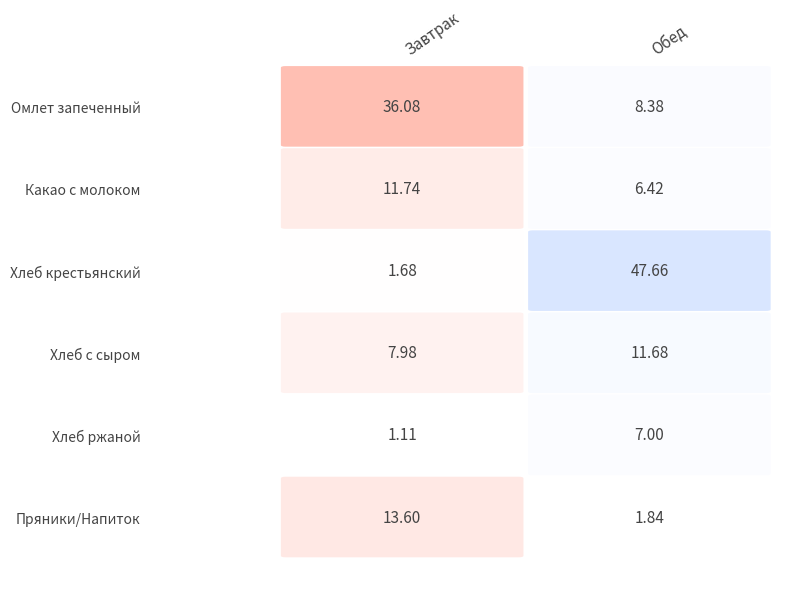

At how many categories does at least one series exceed 33?

2